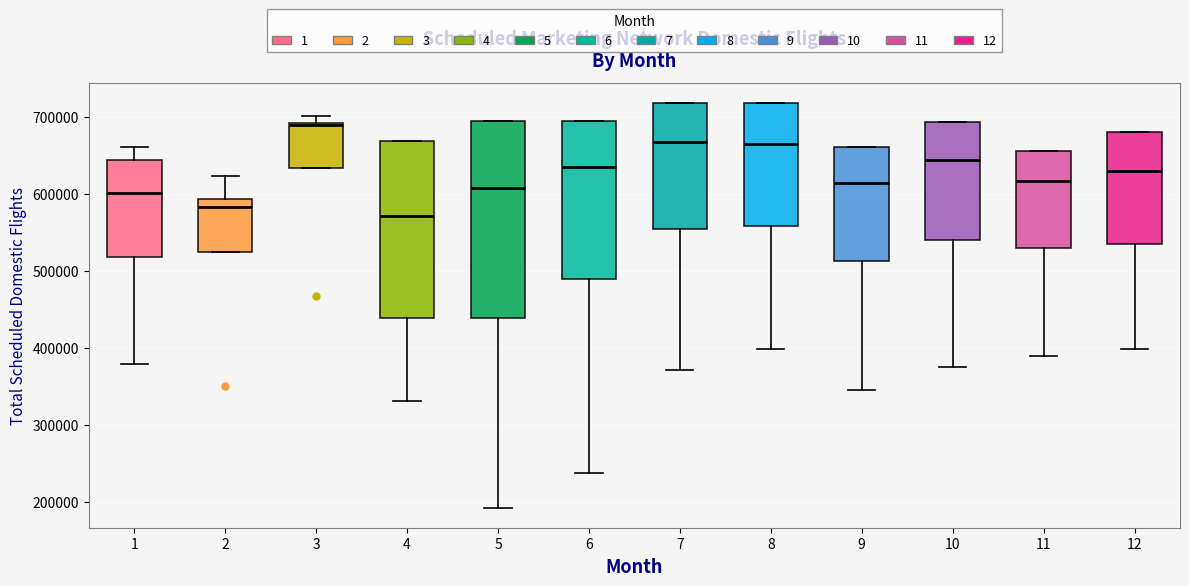

Where does the upper whisker of the box at x = 2 end on the y-axis? The values are not printed on the chart, so give them approximately, as read against the axis.

620000